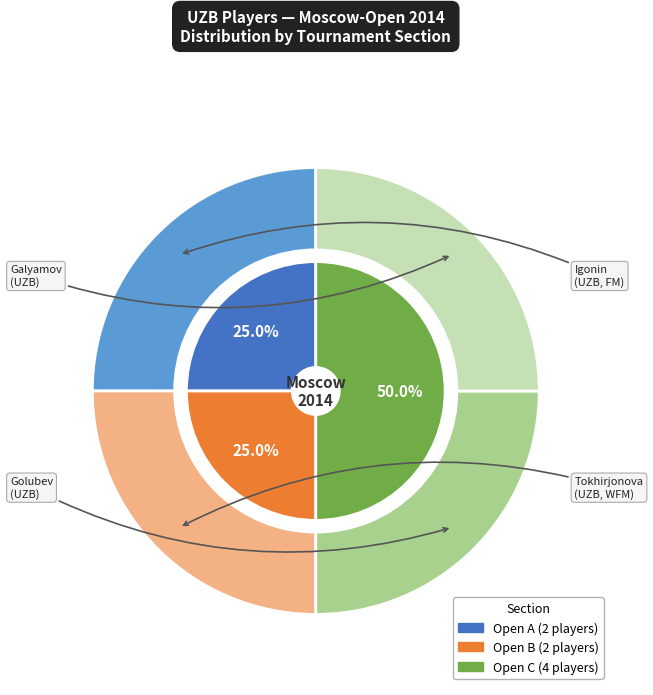

What is the largest slice in the pie chart?

Open C